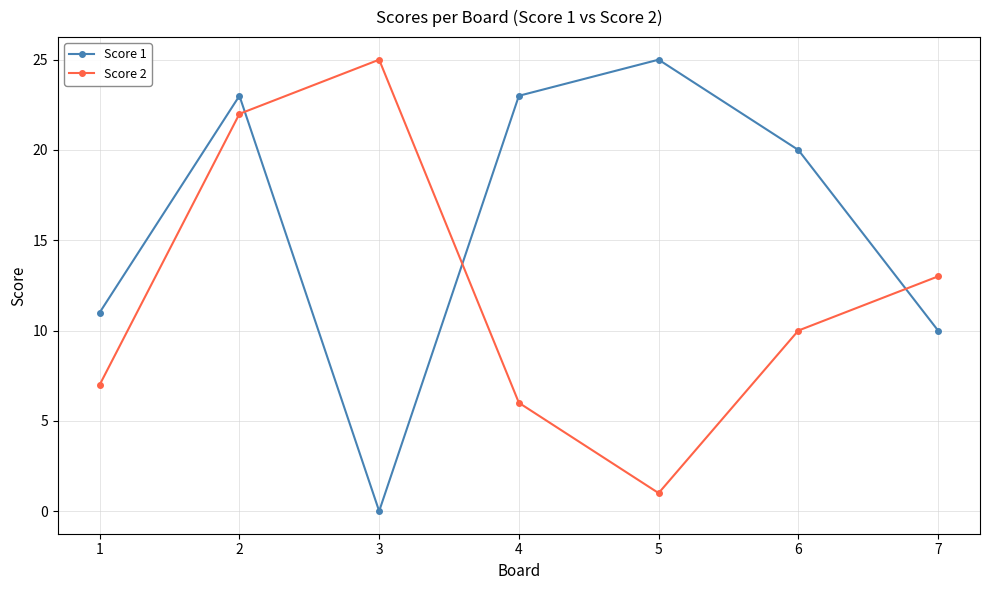

Does the chart display data point markers on the line(s)?

Yes